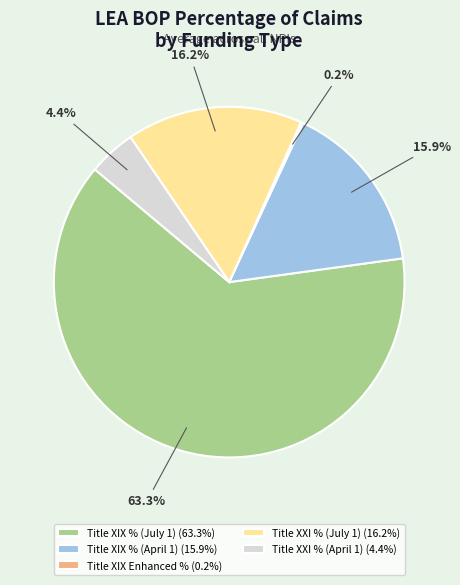

To the nearest percent, what is the average slice percentage?

20%